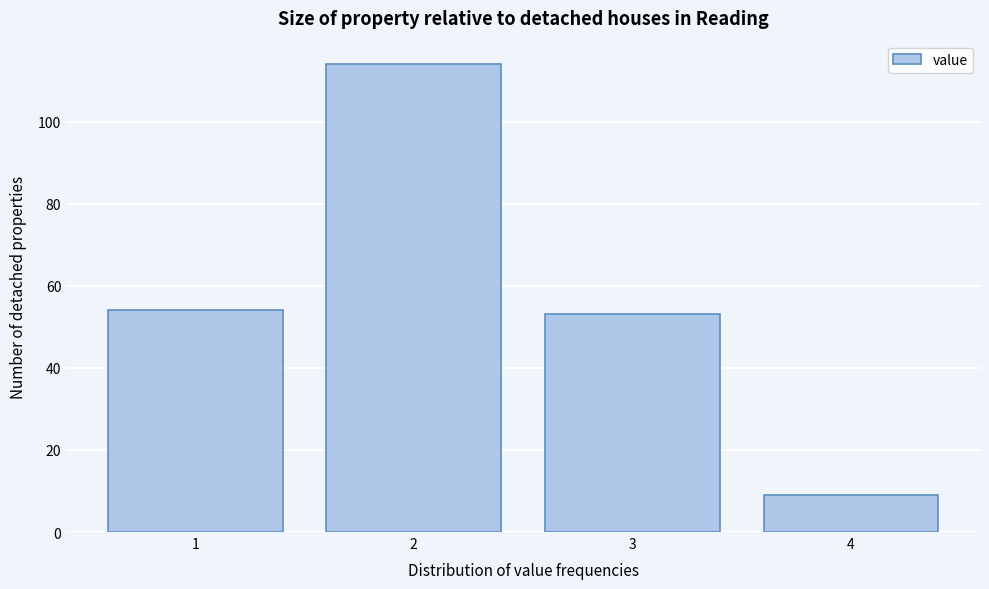

Reading left to right, transcribe this chart: for each bar, give the range it covers on the x-axis and its height. The values are not printed on the chart, so give them approximately, as read against the axis.

0.5 to 1.5: 54
1.5 to 2.5: 114
2.5 to 3.5: 54
3.5 to 4.5: 10